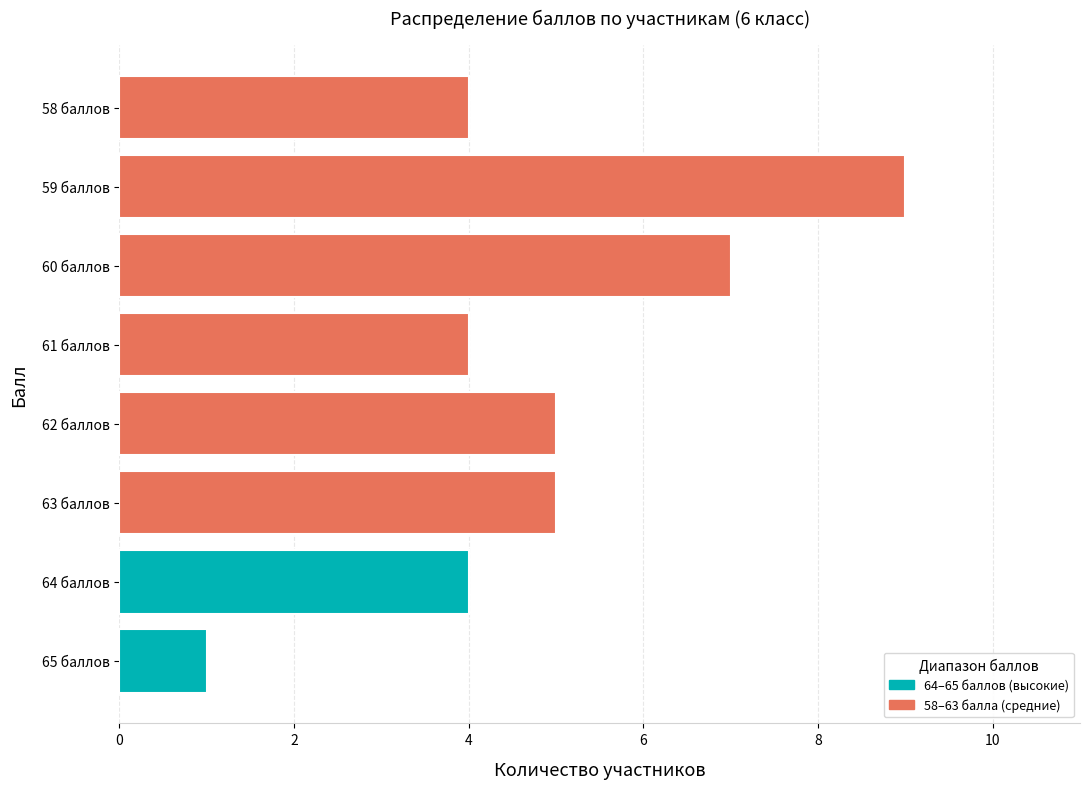

Reading bottom to top, list all the values displayed in this chart.

65 баллов=1	64 баллов=4	63 баллов=5	62 баллов=5	61 баллов=4	60 баллов=7	59 баллов=9	58 баллов=4